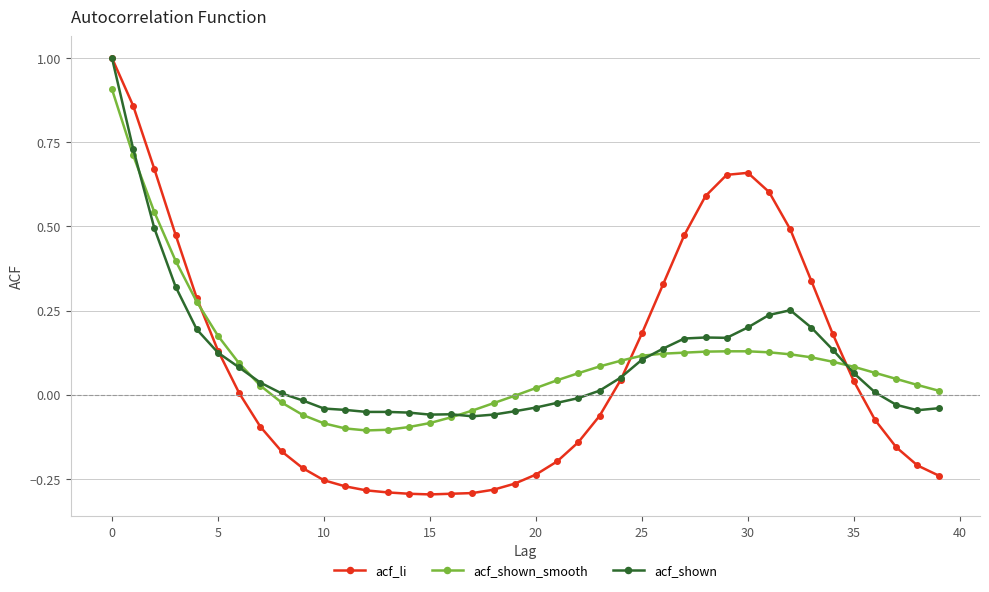

What is the maximum value for acf_li?

1.0